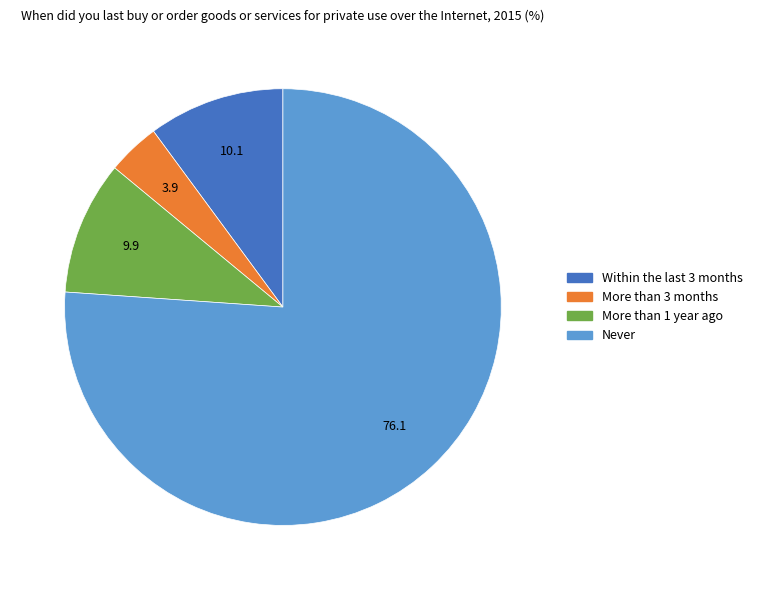

Which slice is the smallest?

More than 3 months